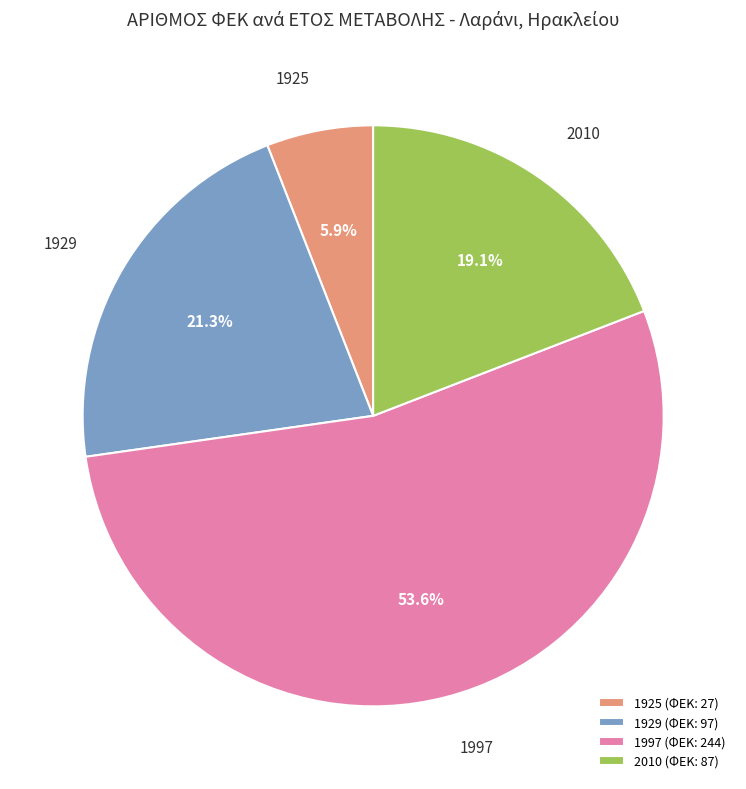

To the nearest percent, what is the average slice percentage?

25%